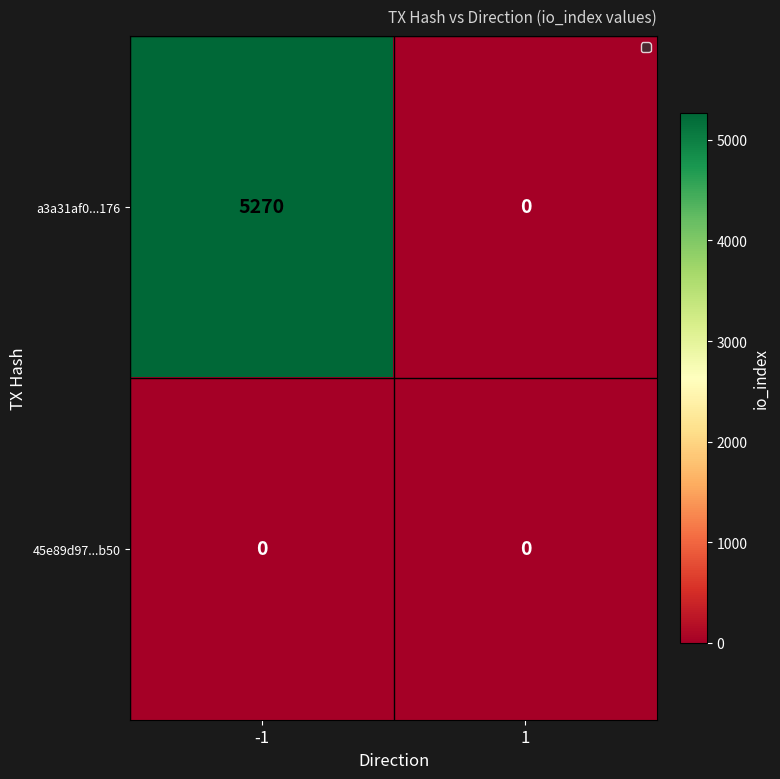

What is the maximum value shown in the chart?

5270